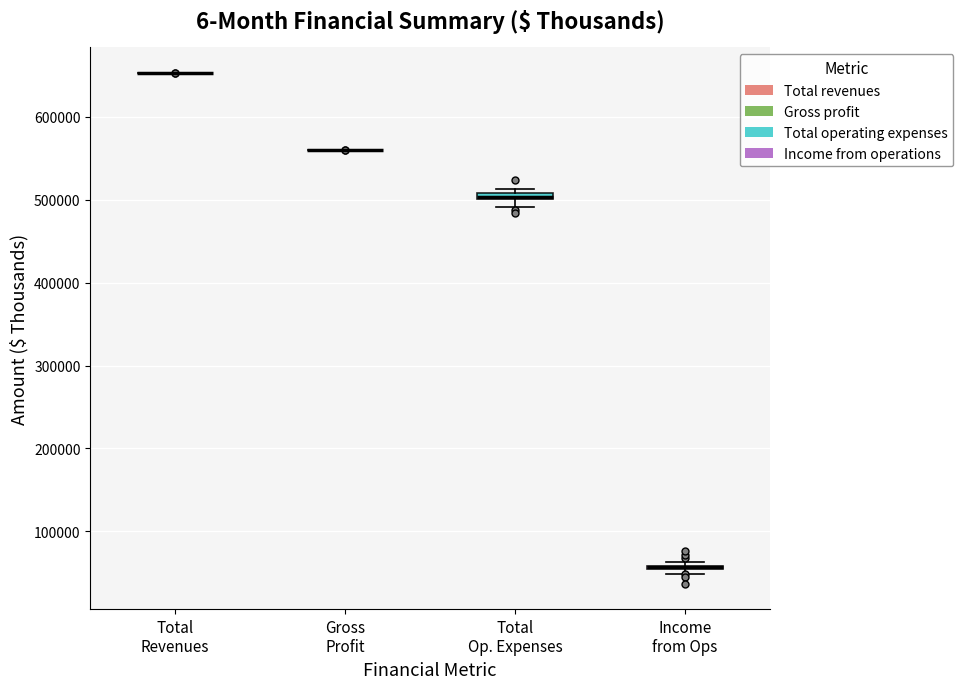

Where is the lower edge of the box for Income from Ops on the y-axis? The values are not printed on the chart, so give them approximately, as read against the axis.

50000